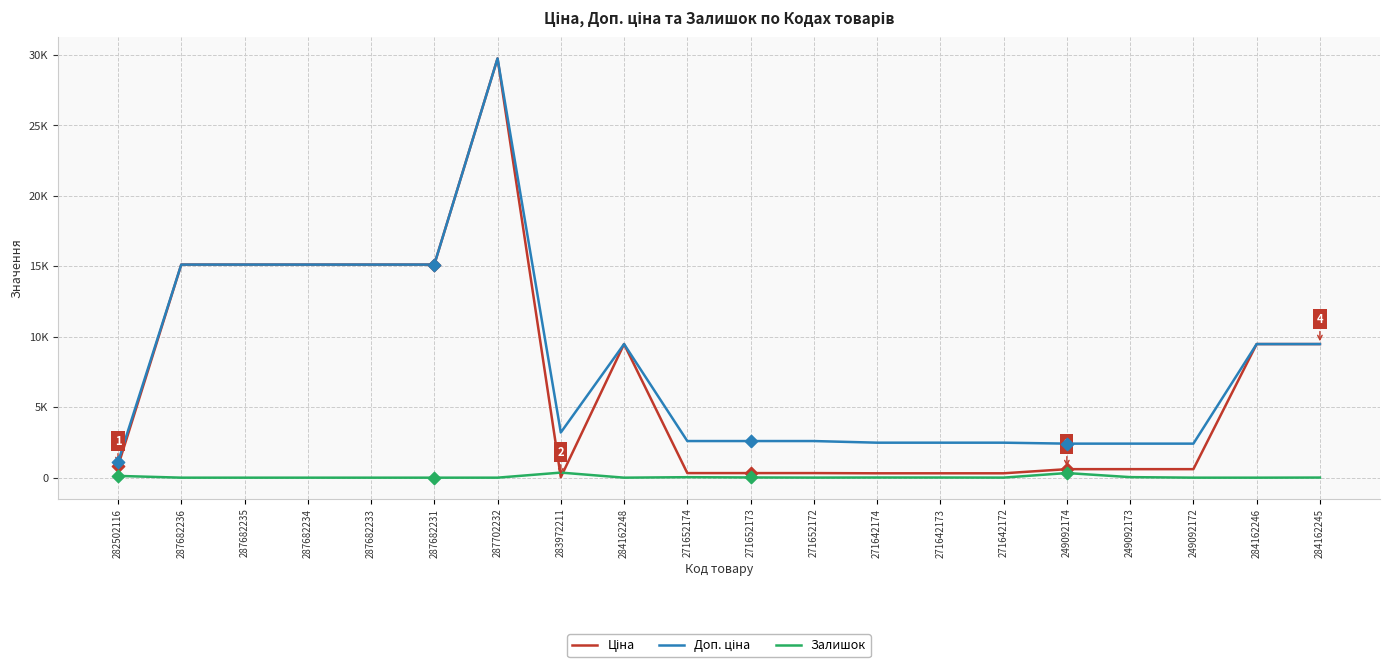

Is the value of Ціна at 284162248 greater than the value of Залишок at 284162246?

Yes